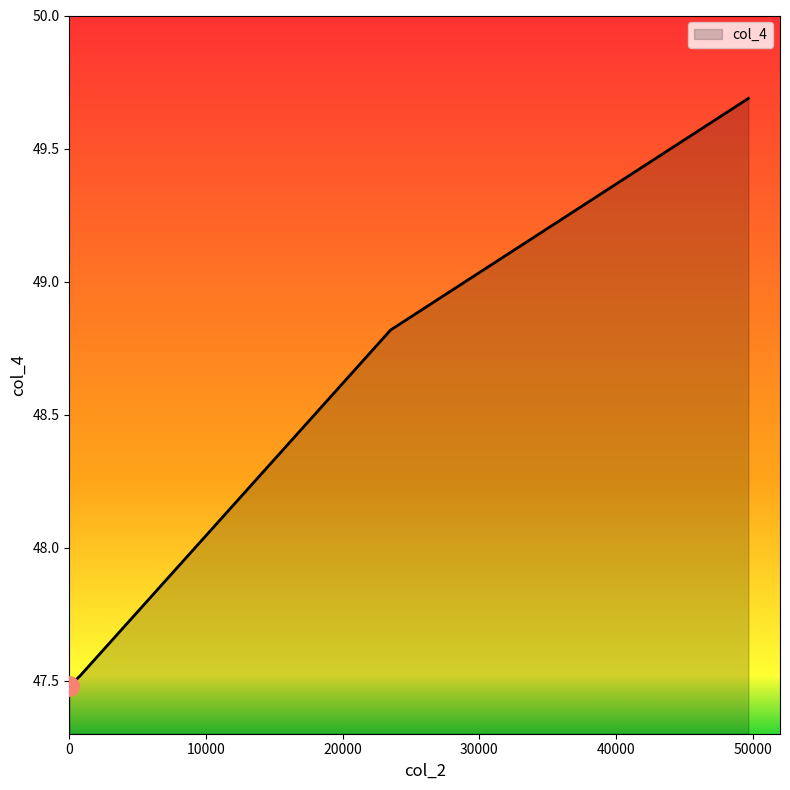

Count the number of values greater than 48.

2